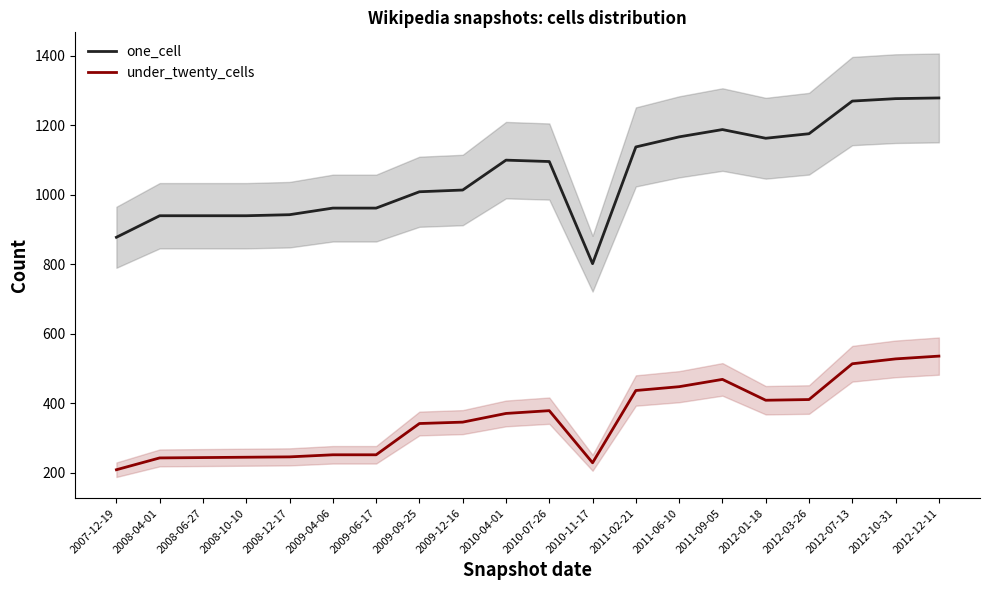

Read the one_cell value at 2012-07-13, to the nearest 10.

1270